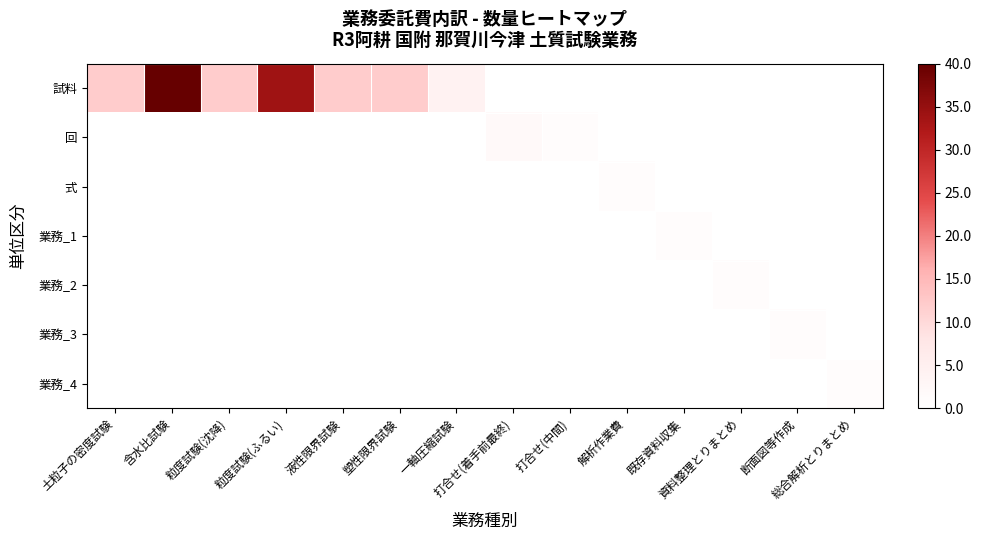

What is the total value across all series at 液性限界試験?

12